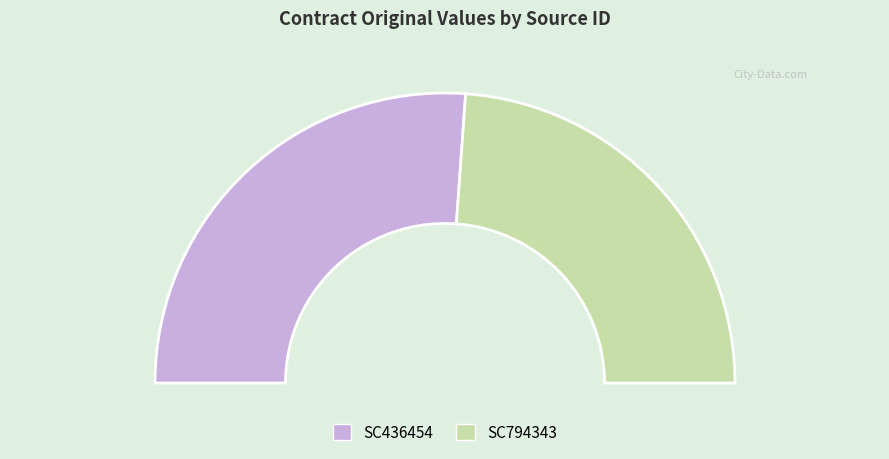

What percentage is the SC436454 slice, to the nearest percent?

52%